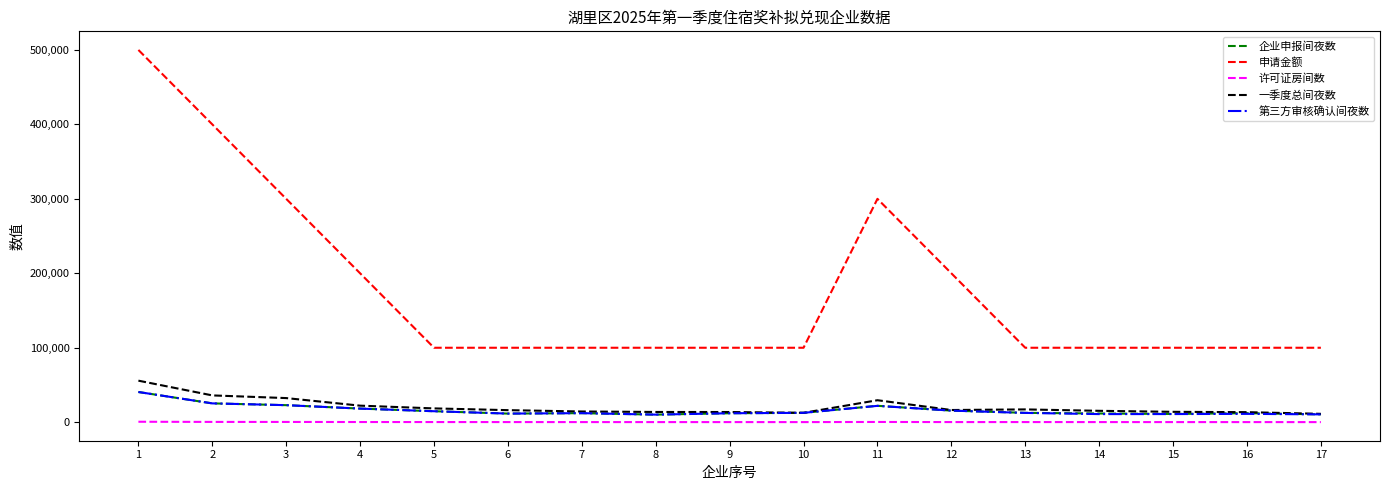

True or false: 一季度总间夜数 and 许可证房间数 cross at least once.

False